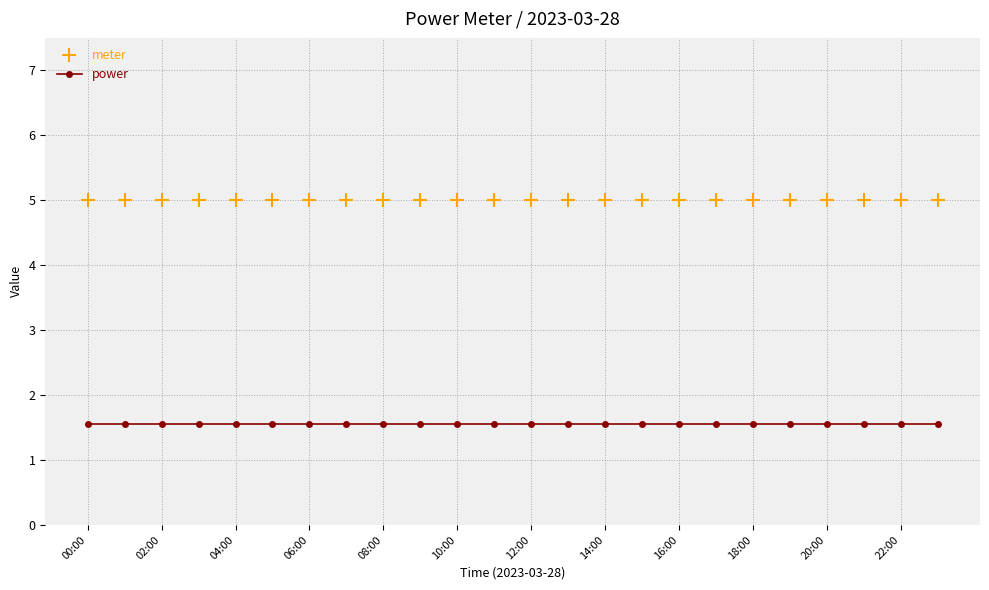

List the series in order of their peak value, highest first.

meter, power